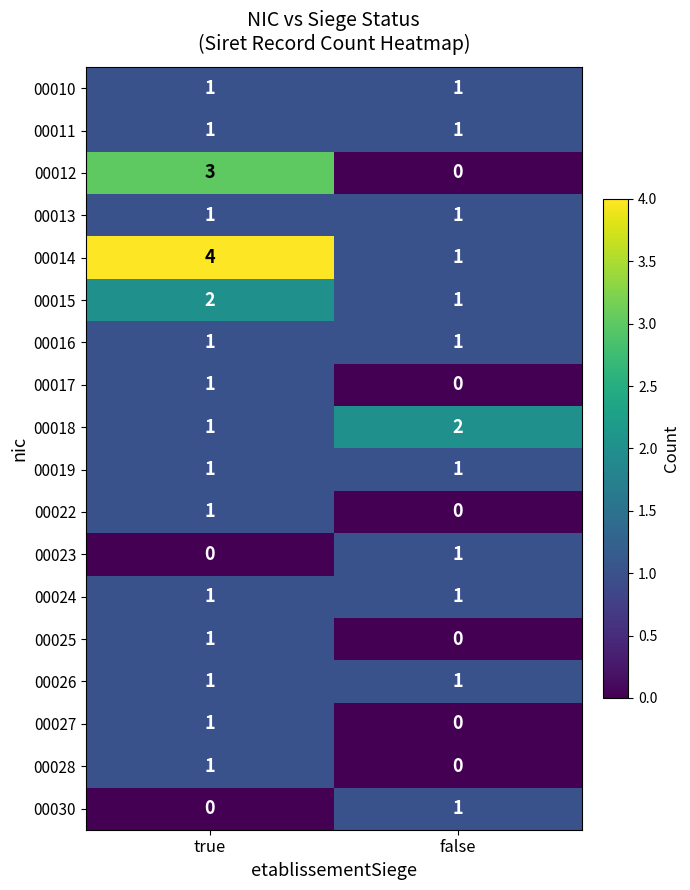

How many categories are shown in the chart?

2